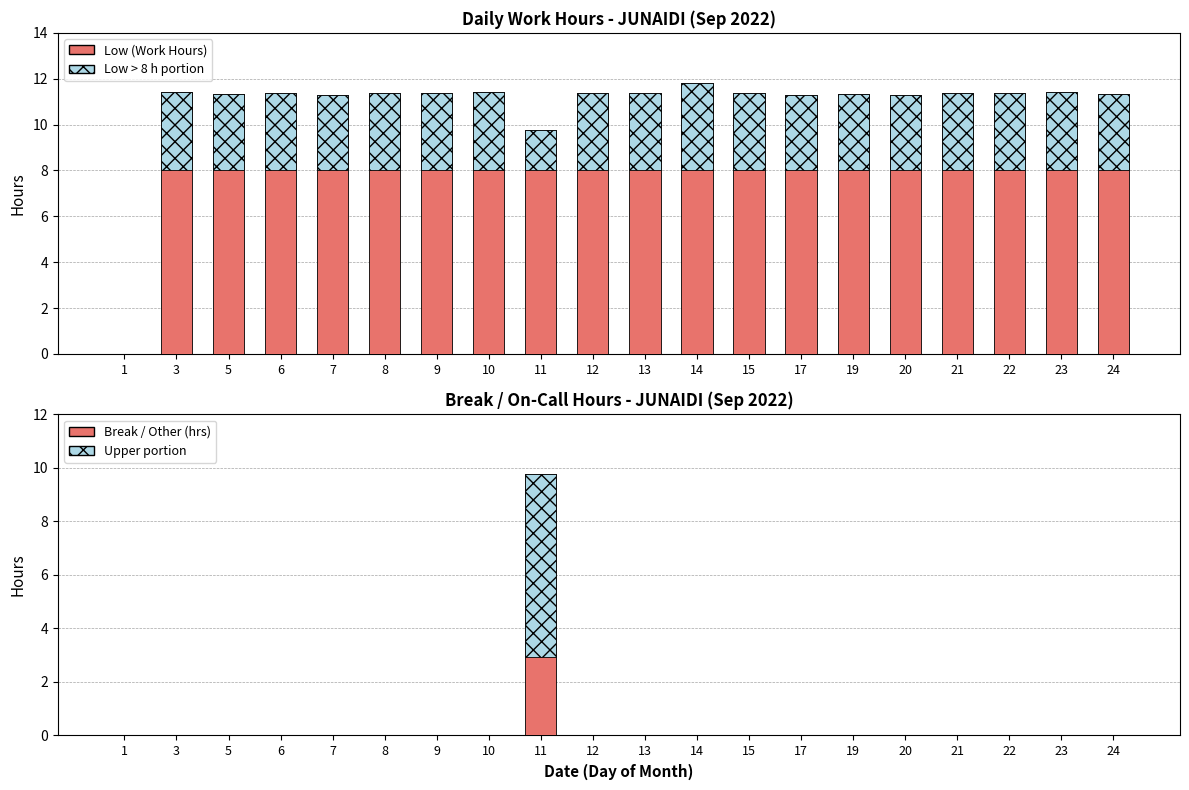

Reading left to right, what are all the values shown in this chart?

Low (Work Hours): 0.0	11.4	11.3	11.4	11.3	11.4	11.4	11.4	9.8	11.4	11.4	11.8	11.4	11.3	11.3	11.3	11.4	11.4	11.4	11.3
Break / Other (hrs): 0.0	0.0	0.0	0.0	0.0	0.0	0.0	0.0	9.8	0.0	0.0	0.0	0.0	0.0	0.0	0.0	0.0	0.0	0.0	0.0